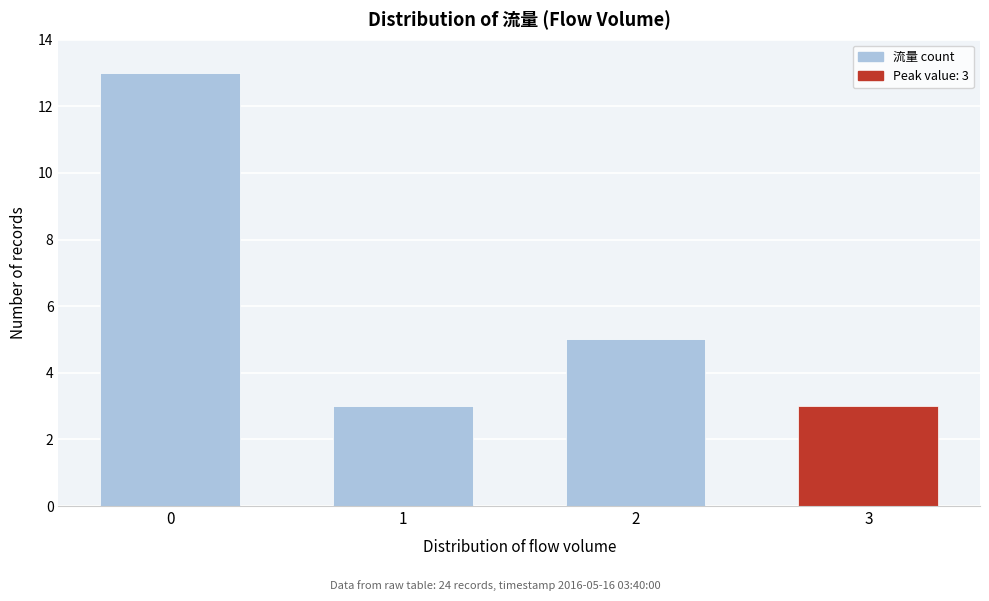

Reading left to right, what are all the values shown in this chart?

13	3	5	3